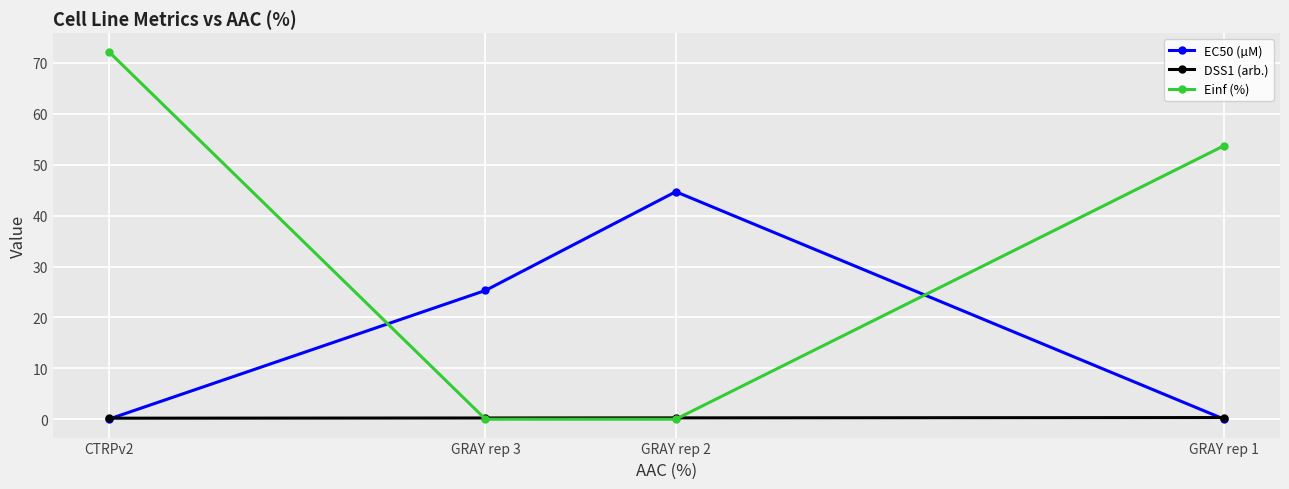

What is the lowest value of the DSS1 (arb.) series?

0.2